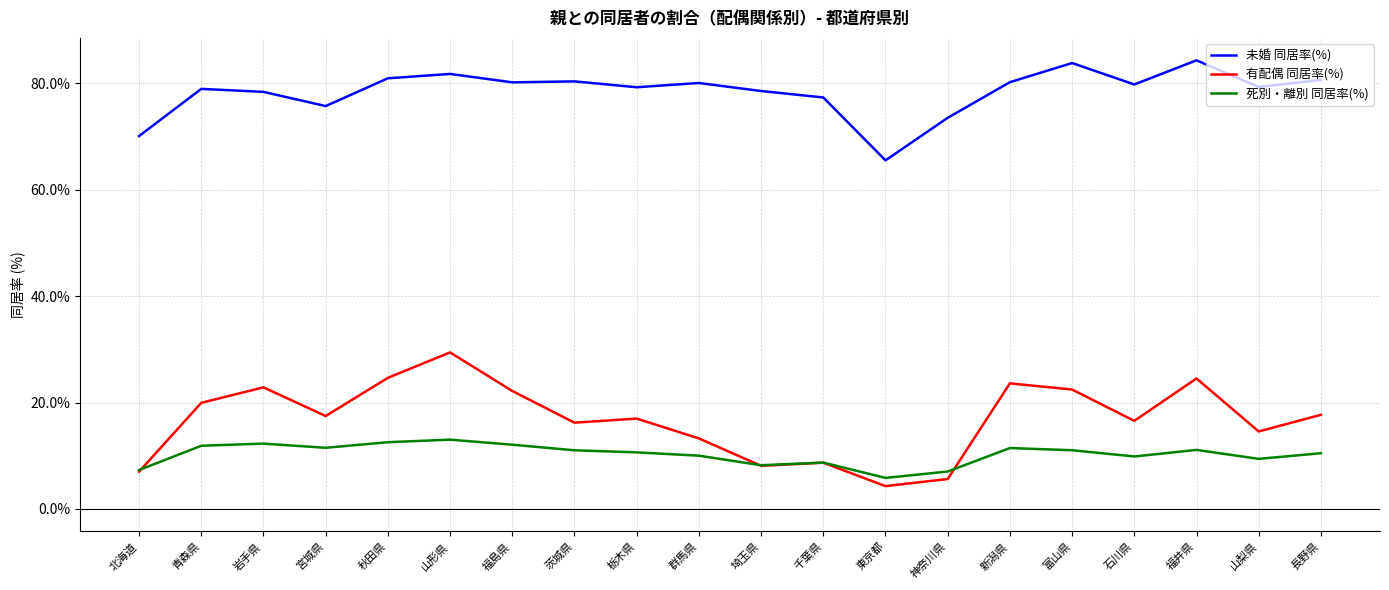

At how many categories does at least one series exceed 40?

20